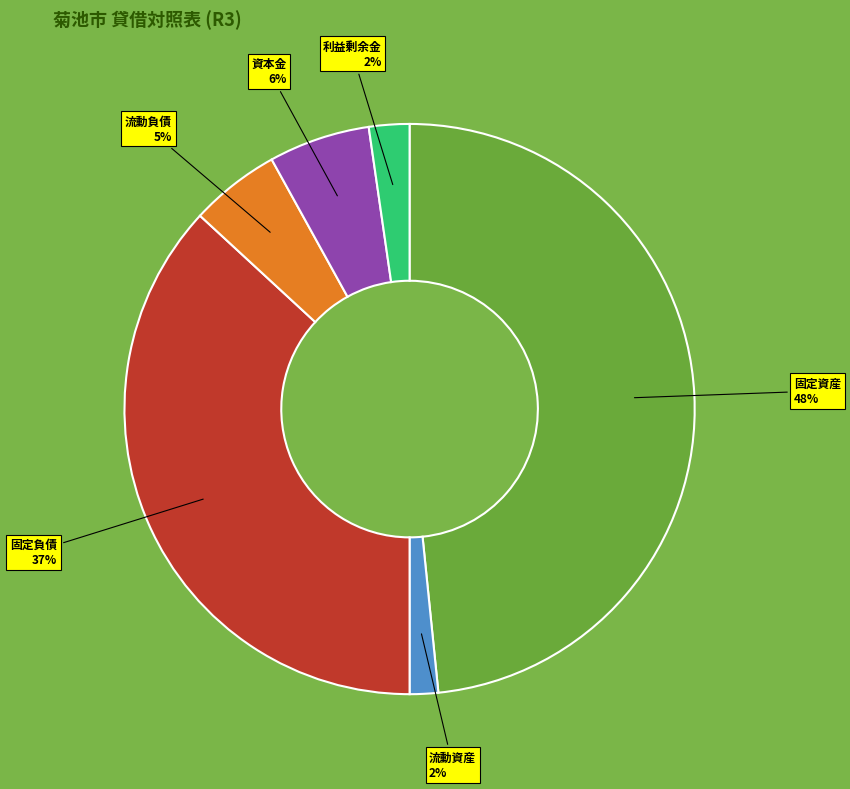

To the nearest percent, what is the average slice percentage?

17%